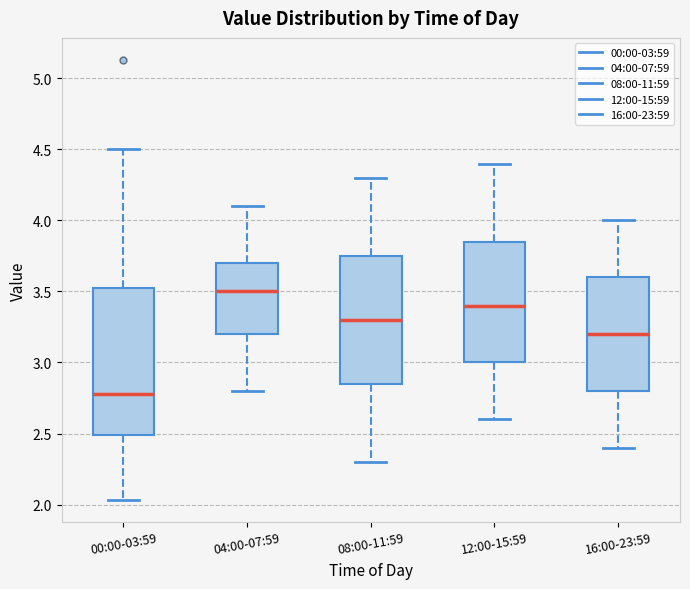

Which box has the highest median line?

04:00-07:59